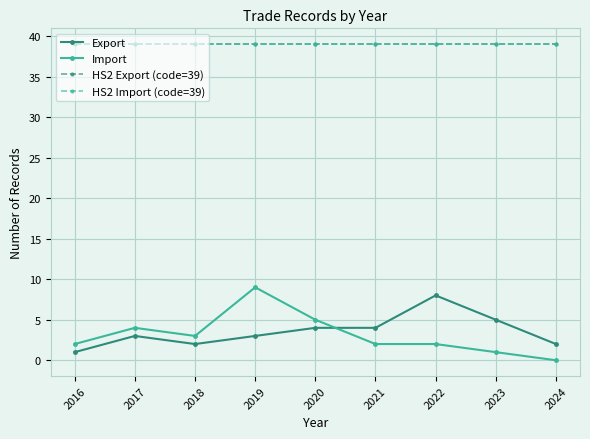

At which label does Import reach its peak?

2019